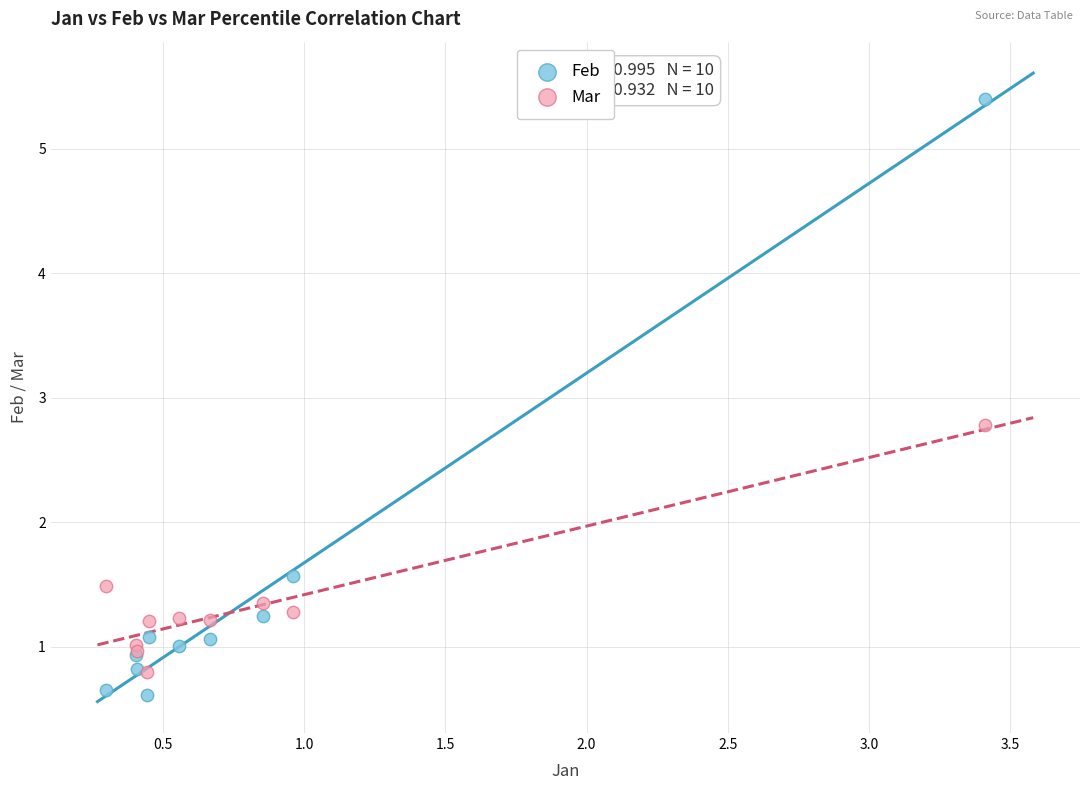

Which series has the largest Y range (max minus min)?

Feb